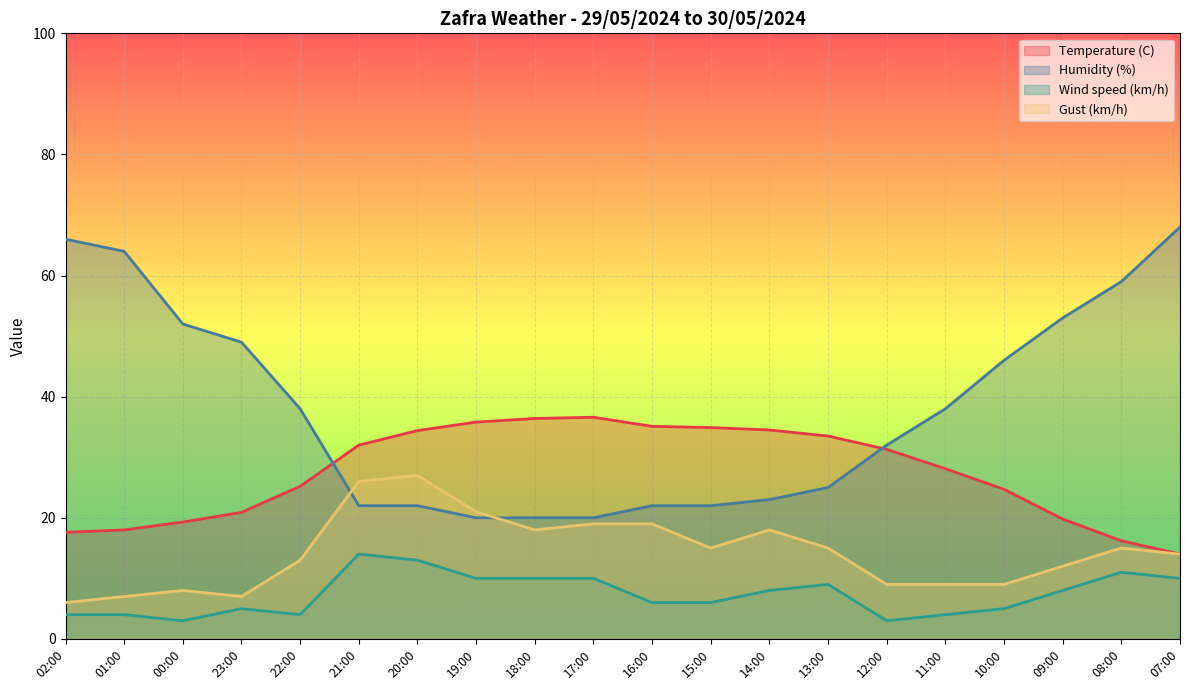

Is it true that Wind speed (km/h) equals 5.0 at 10:00?

True